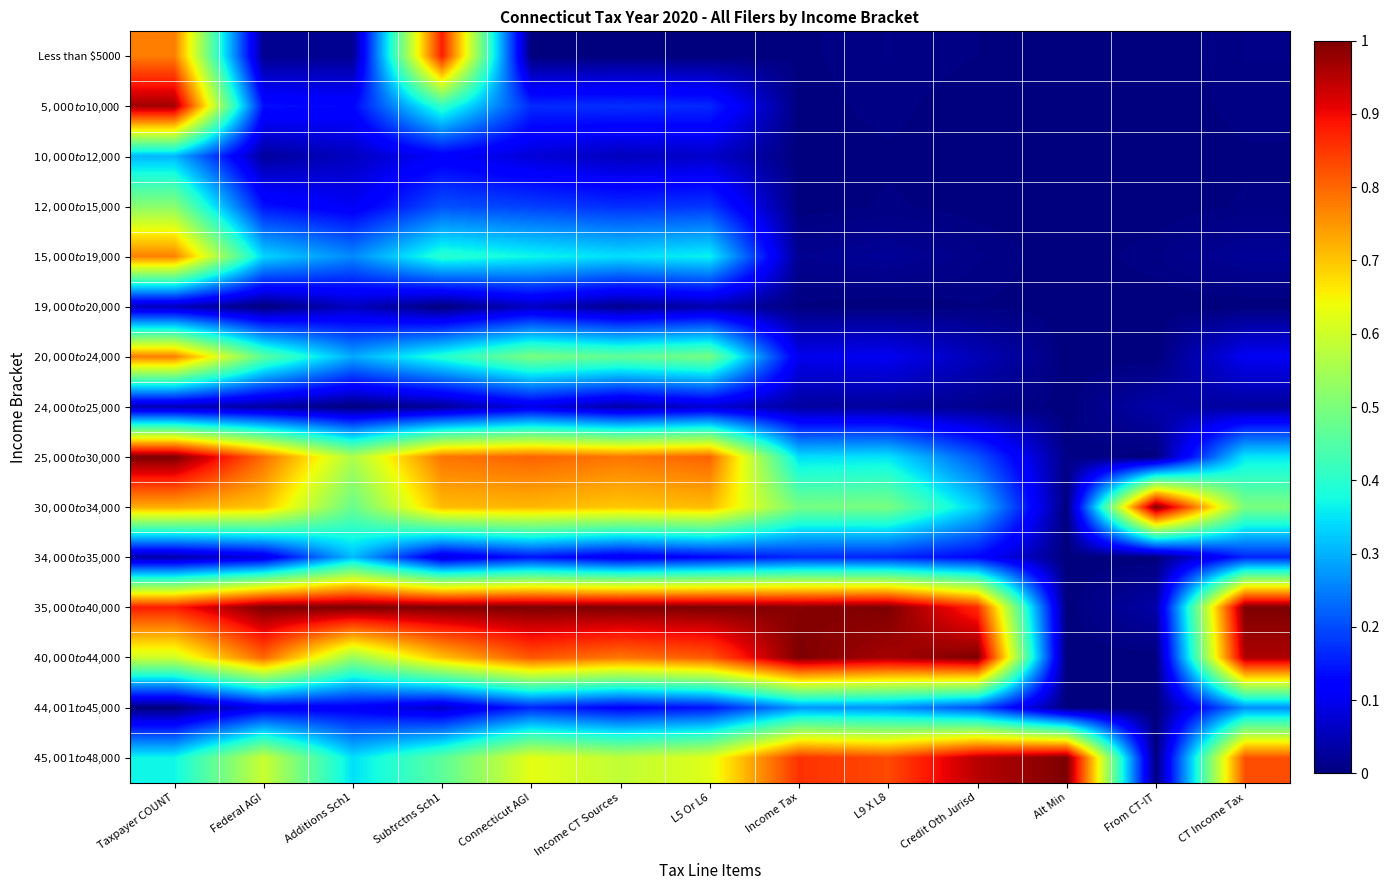

Reading left to right, transcribe all the data shown in this chart.

Less than $5000: Taxpayer COUNT=0.8	Federal AGI=0.0	Additions Sch1=0.0	Subtrctns Sch1=0.9	Connecticut AGI=0.0	Income CT Sources=0.0	L5 Or L6=0.0	Income Tax=0.0	L9 X L8=0.0	Credit Oth Jurisd=0.0	Alt Min=0.0	From CT-IT=0.0	CT Income Tax=0.0
$5,000 to $10,000: Taxpayer COUNT=1.0	Federal AGI=0.1	Additions Sch1=0.1	Subtrctns Sch1=0.4	Connecticut AGI=0.2	Income CT Sources=0.2	L5 Or L6=0.2	Income Tax=0.0	L9 X L8=0.0	Credit Oth Jurisd=0.0	Alt Min=0.0	From CT-IT=0.0	CT Income Tax=0.0
$10,000 to $12,000: Taxpayer COUNT=0.3	Federal AGI=0.0	Additions Sch1=0.1	Subtrctns Sch1=0.1	Connecticut AGI=0.1	Income CT Sources=0.1	L5 Or L6=0.1	Income Tax=0.0	L9 X L8=0.0	Credit Oth Jurisd=0.0	Alt Min=0.0	From CT-IT=0.0	CT Income Tax=0.0
$12,000 to $15,000: Taxpayer COUNT=0.5	Federal AGI=0.1	Additions Sch1=0.1	Subtrctns Sch1=0.2	Connecticut AGI=0.2	Income CT Sources=0.2	L5 Or L6=0.2	Income Tax=0.0	L9 X L8=0.0	Credit Oth Jurisd=0.0	Alt Min=0.0	From CT-IT=0.0	CT Income Tax=0.0
$15,000 to $19,000: Taxpayer COUNT=0.8	Federal AGI=0.3	Additions Sch1=0.3	Subtrctns Sch1=0.4	Connecticut AGI=0.4	Income CT Sources=0.3	L5 Or L6=0.4	Income Tax=0.0	L9 X L8=0.0	Credit Oth Jurisd=0.0	Alt Min=0.0	From CT-IT=0.0	CT Income Tax=0.0
$19,000 to $20,000: Taxpayer COUNT=0.1	Federal AGI=0.0	Additions Sch1=0.1	Subtrctns Sch1=0.0	Connecticut AGI=0.1	Income CT Sources=0.0	L5 Or L6=0.0	Income Tax=0.0	L9 X L8=0.0	Credit Oth Jurisd=0.0	Alt Min=0.0	From CT-IT=0.0	CT Income Tax=0.0
$20,000 to $24,000: Taxpayer COUNT=0.8	Federal AGI=0.5	Additions Sch1=0.3	Subtrctns Sch1=0.4	Connecticut AGI=0.5	Income CT Sources=0.5	L5 Or L6=0.5	Income Tax=0.1	L9 X L8=0.1	Credit Oth Jurisd=0.0	Alt Min=0.0	From CT-IT=0.0	CT Income Tax=0.1
$24,000 to $25,000: Taxpayer COUNT=0.0	Federal AGI=0.0	Additions Sch1=0.0	Subtrctns Sch1=0.0	Connecticut AGI=0.1	Income CT Sources=0.0	L5 Or L6=0.1	Income Tax=0.0	L9 X L8=0.0	Credit Oth Jurisd=0.0	Alt Min=0.0	From CT-IT=0.0	CT Income Tax=0.0
$25,000 to $30,000: Taxpayer COUNT=1.0	Federal AGI=0.8	Additions Sch1=0.6	Subtrctns Sch1=0.8	Connecticut AGI=0.8	Income CT Sources=0.8	L5 Or L6=0.8	Income Tax=0.3	L9 X L8=0.4	Credit Oth Jurisd=0.2	Alt Min=0.0	From CT-IT=0.0	CT Income Tax=0.4
$30,000 to $34,000: Taxpayer COUNT=0.7	Federal AGI=0.7	Additions Sch1=0.5	Subtrctns Sch1=0.7	Connecticut AGI=0.7	Income CT Sources=0.7	L5 Or L6=0.7	Income Tax=0.5	L9 X L8=0.5	Credit Oth Jurisd=0.3	Alt Min=0.0	From CT-IT=1.0	CT Income Tax=0.5
$34,000 to $35,000: Taxpayer COUNT=0.0	Federal AGI=0.1	Additions Sch1=0.3	Subtrctns Sch1=0.1	Connecticut AGI=0.1	Income CT Sources=0.1	L5 Or L6=0.1	Income Tax=0.2	L9 X L8=0.2	Credit Oth Jurisd=0.1	Alt Min=0.0	From CT-IT=0.0	CT Income Tax=0.2
$35,000 to $40,000: Taxpayer COUNT=0.9	Federal AGI=1.0	Additions Sch1=1.0	Subtrctns Sch1=1.0	Connecticut AGI=1.0	Income CT Sources=1.0	L5 Or L6=1.0	Income Tax=1.0	L9 X L8=1.0	Credit Oth Jurisd=0.9	Alt Min=0.0	From CT-IT=0.0	CT Income Tax=1.0
$40,000 to $44,000: Taxpayer COUNT=0.6	Federal AGI=0.8	Additions Sch1=0.5	Subtrctns Sch1=0.7	Connecticut AGI=0.8	Income CT Sources=0.8	L5 Or L6=0.8	Income Tax=1.0	L9 X L8=1.0	Credit Oth Jurisd=1.0	Alt Min=0.0	From CT-IT=0.0	CT Income Tax=1.0
$44,001 to $45,000: Taxpayer COUNT=0.0	Federal AGI=0.1	Additions Sch1=0.1	Subtrctns Sch1=0.1	Connecticut AGI=0.2	Income CT Sources=0.1	L5 Or L6=0.1	Income Tax=0.3	L9 X L8=0.3	Credit Oth Jurisd=0.2	Alt Min=0.0	From CT-IT=0.0	CT Income Tax=0.3
$45,001 to $48,000: Taxpayer COUNT=0.4	Federal AGI=0.6	Additions Sch1=0.3	Subtrctns Sch1=0.5	Connecticut AGI=0.6	Income CT Sources=0.6	L5 Or L6=0.6	Income Tax=0.9	L9 X L8=0.8	Credit Oth Jurisd=0.9	Alt Min=1.0	From CT-IT=0.0	CT Income Tax=0.8